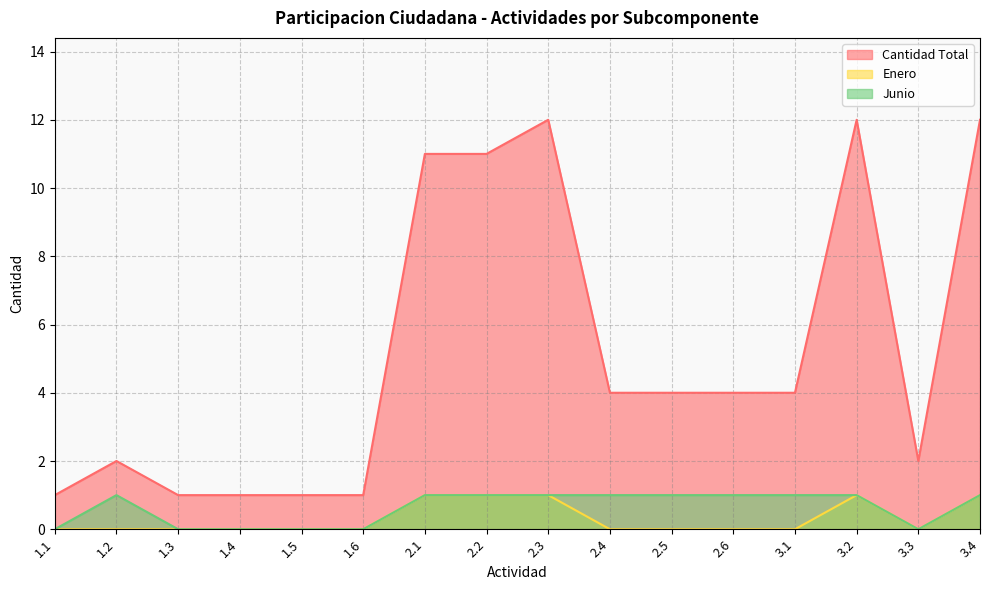

Which category has the highest value in the Cantidad Total series?

2.3